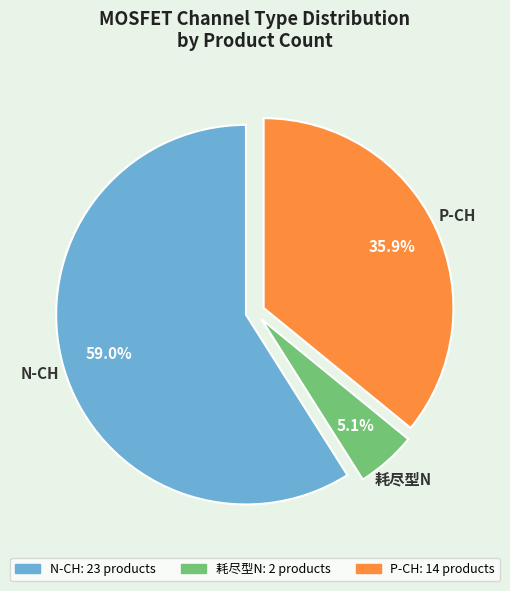

Is there a majority slice in this chart?

Yes